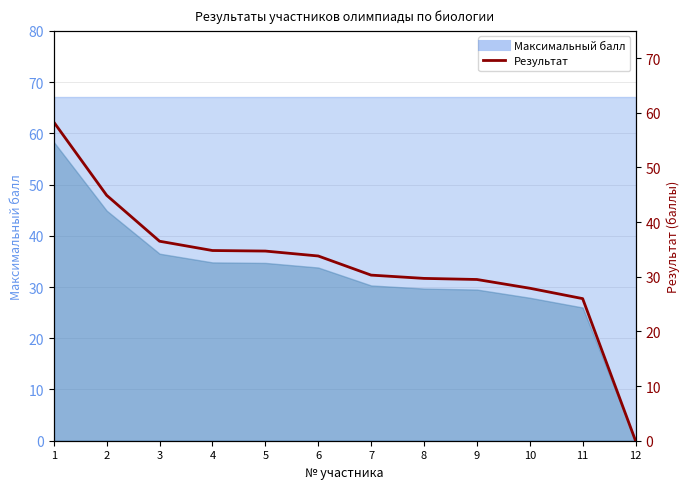

What is the difference between the maximum and minimum values?

58.3